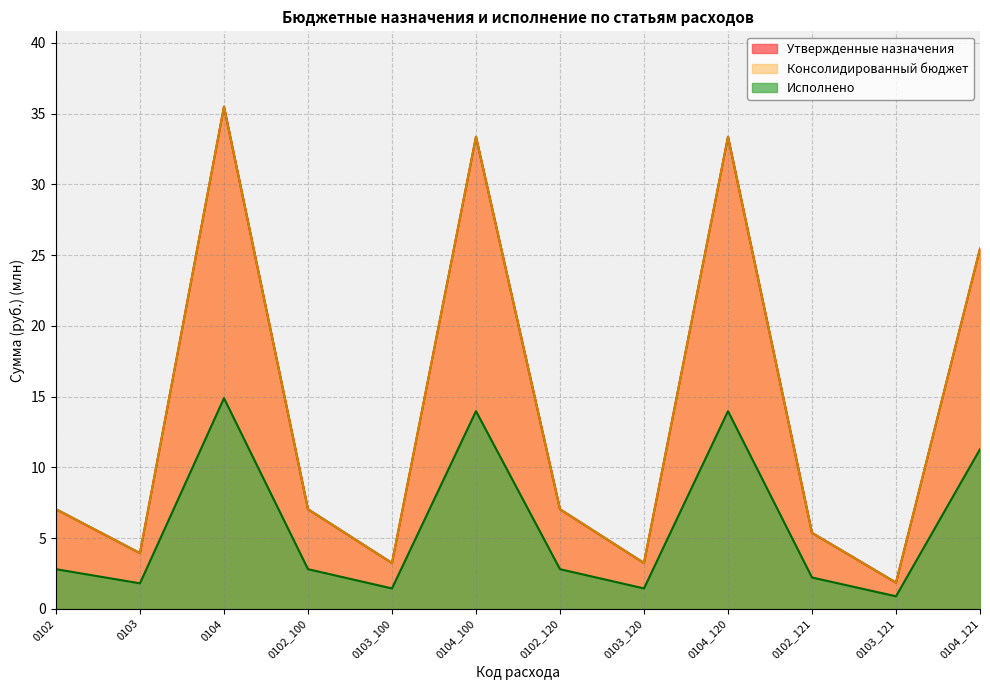

What is the difference between the highest and lowest values at 0104_120?

19.4